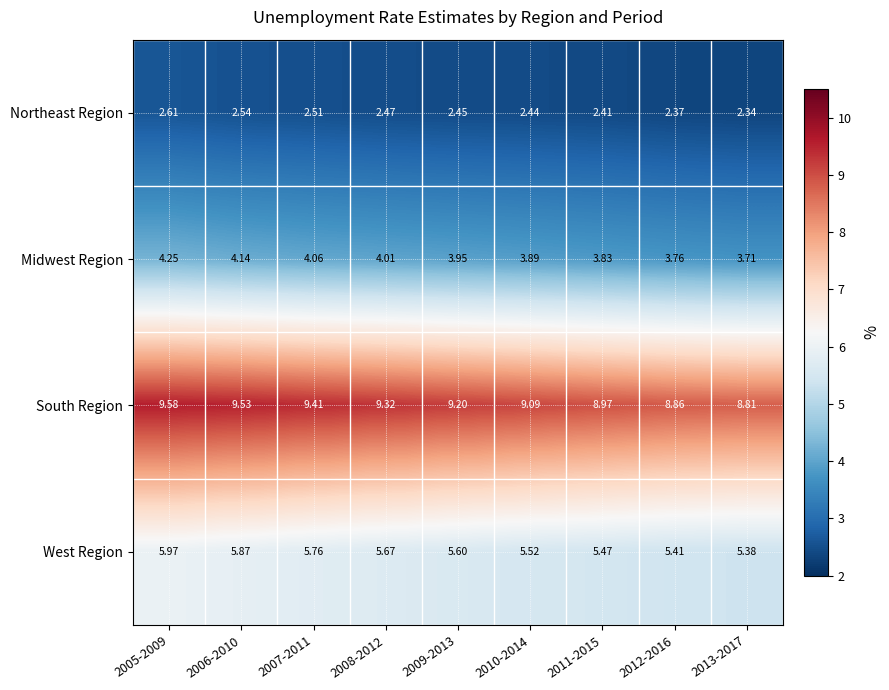

Which series has the largest range (max minus min)?

South Region